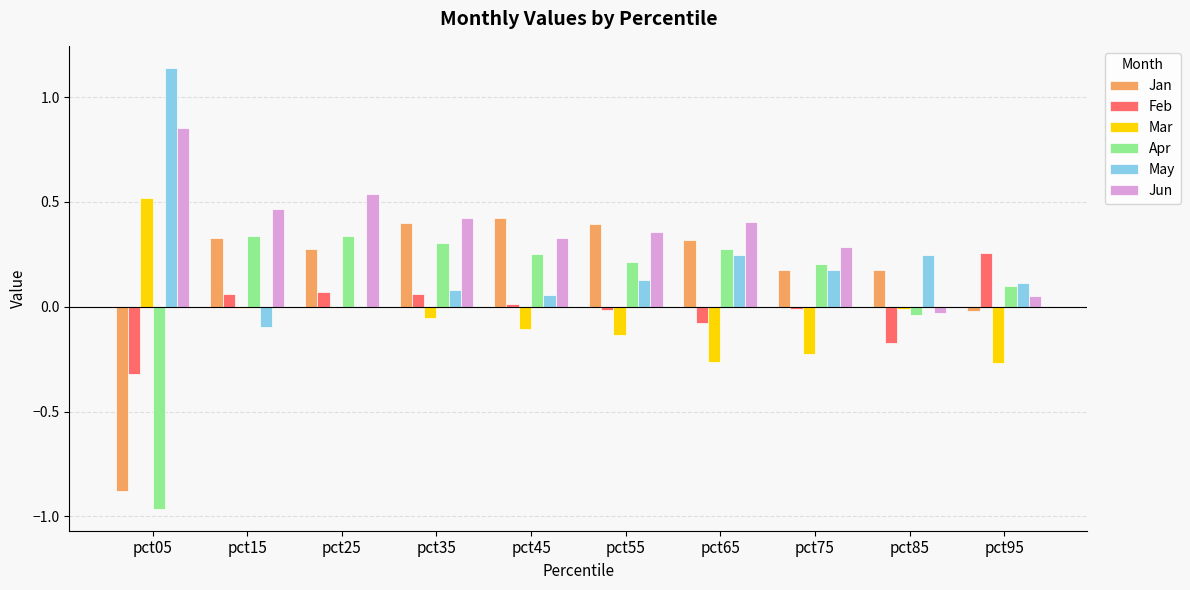

Is the value of May at pct85 greater than the value of Feb at pct55?

Yes